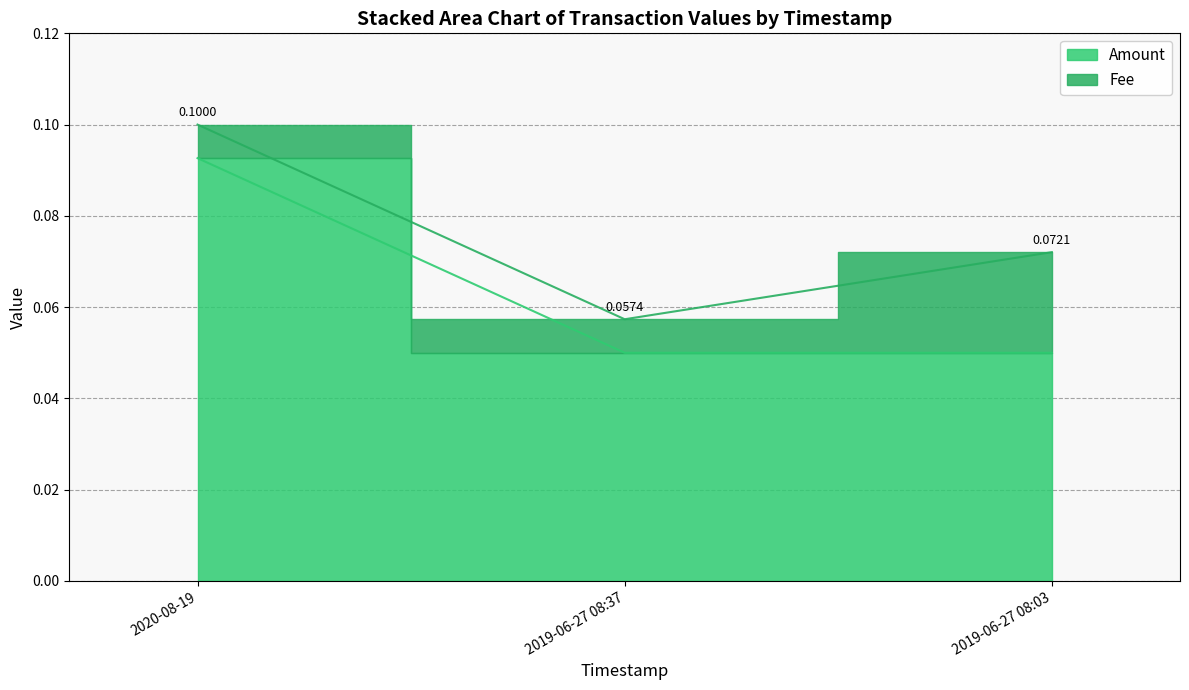

How many values are between 0 and 1?

3